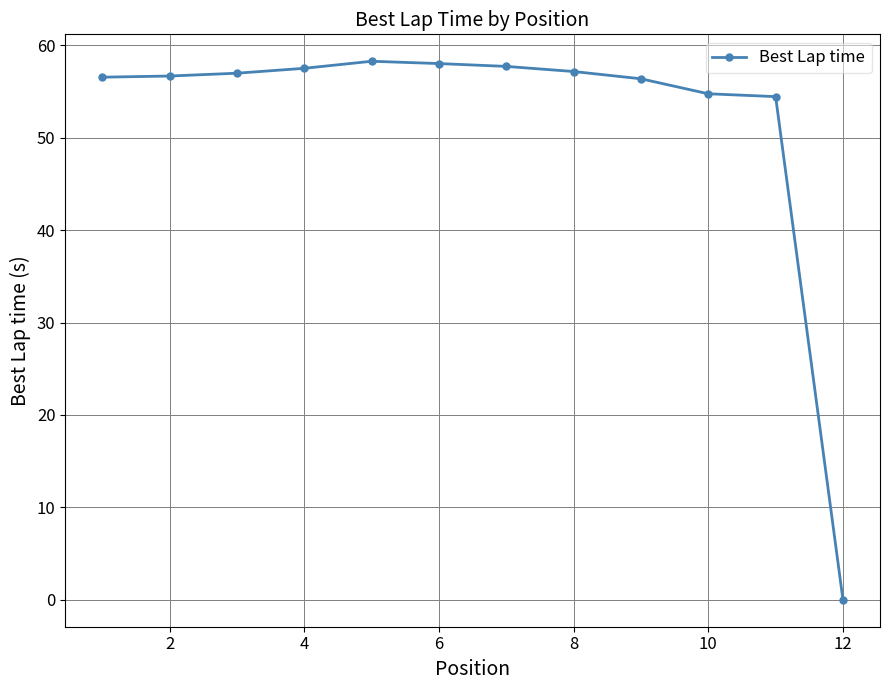

What is the average value?

52.0